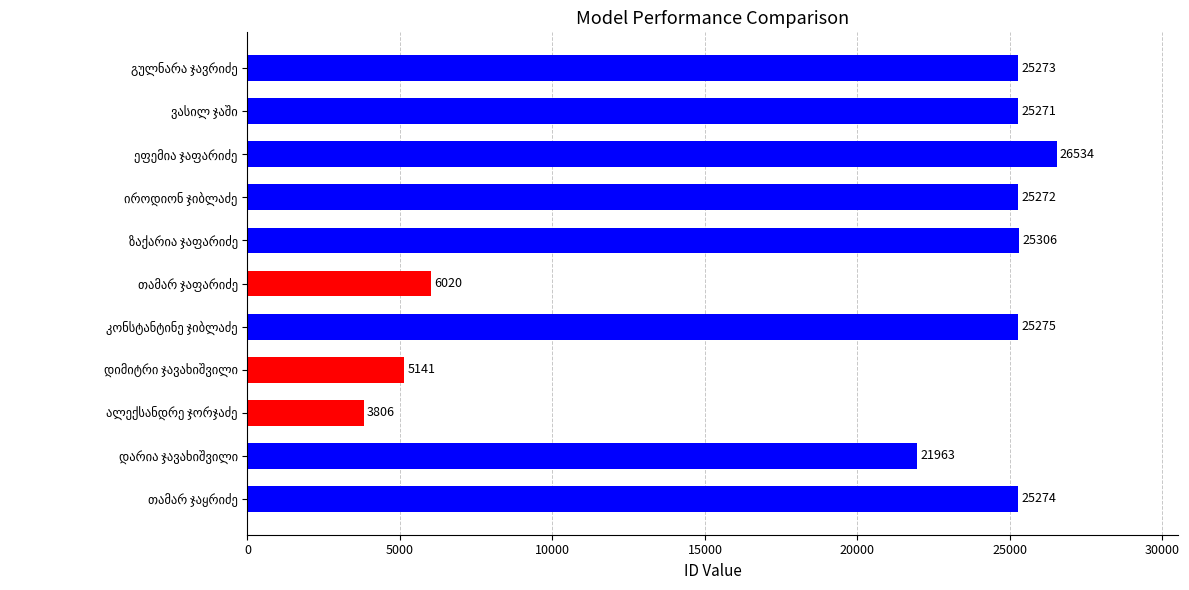

What is the difference between the second highest and second lowest values?

20165